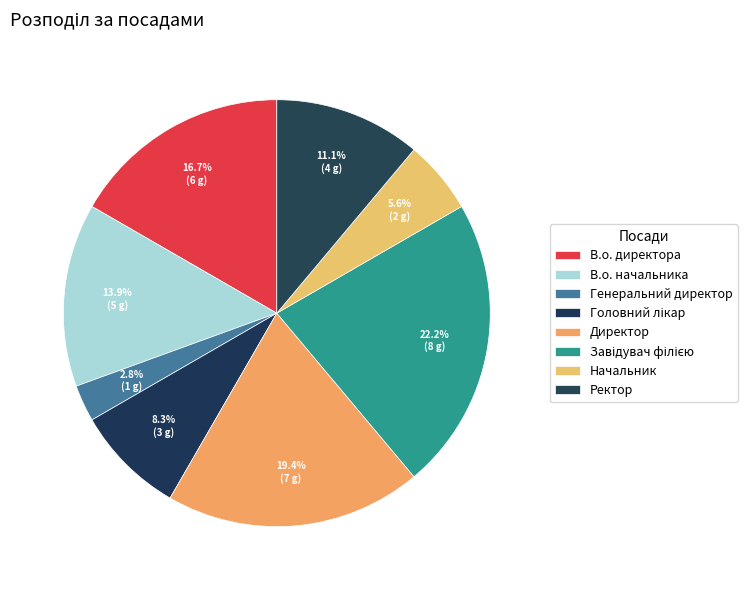

To the nearest percent, what percentage of the pie is Директор?

19%